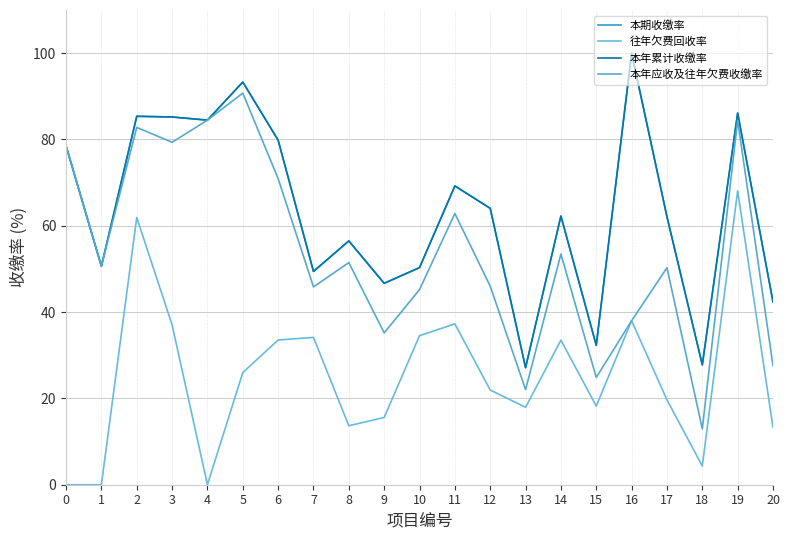

At which category does 本期收缴率 reach its first local peak?

2